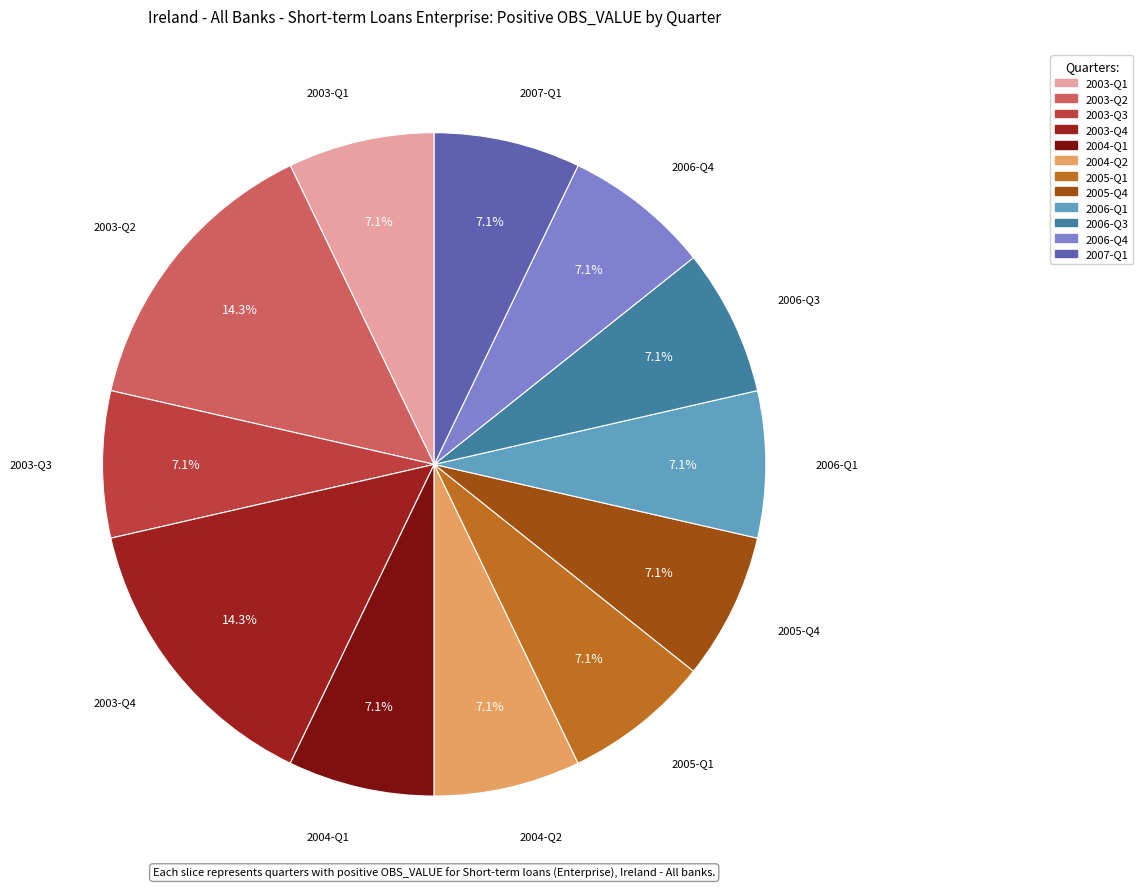

Does any single category account for the majority?

No